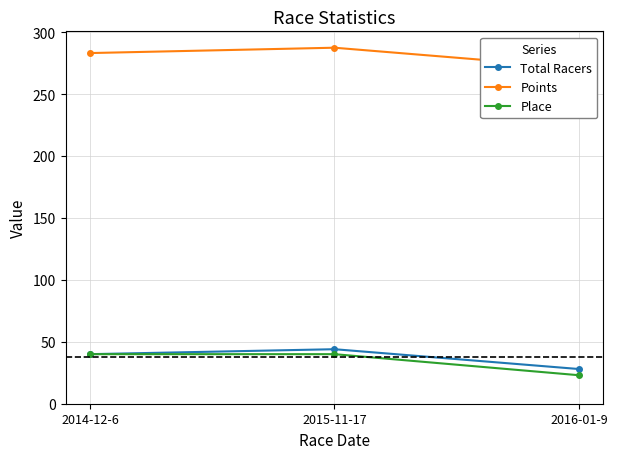

Which has a higher value, 2014-12-6 or 2015-11-17?

2015-11-17